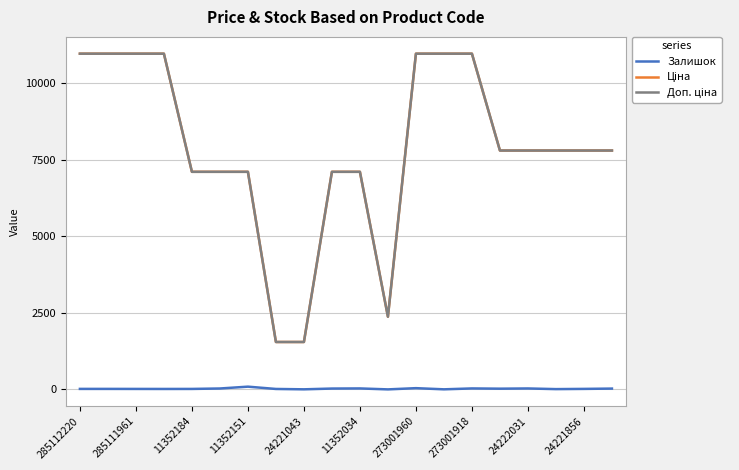

What is the greatest value displayed?

10952.0